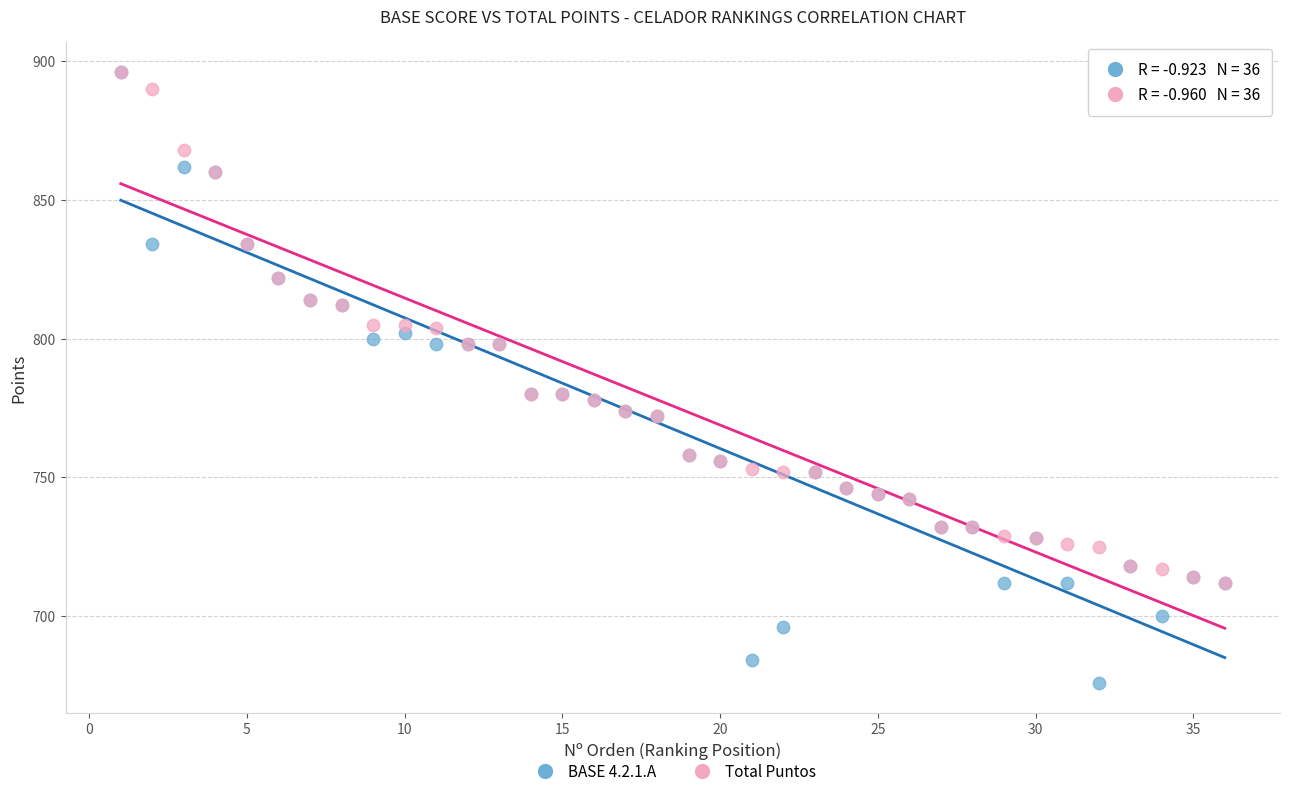

What are all the series names shown in the legend?

BASE 4.2.1.A, Total Puntos